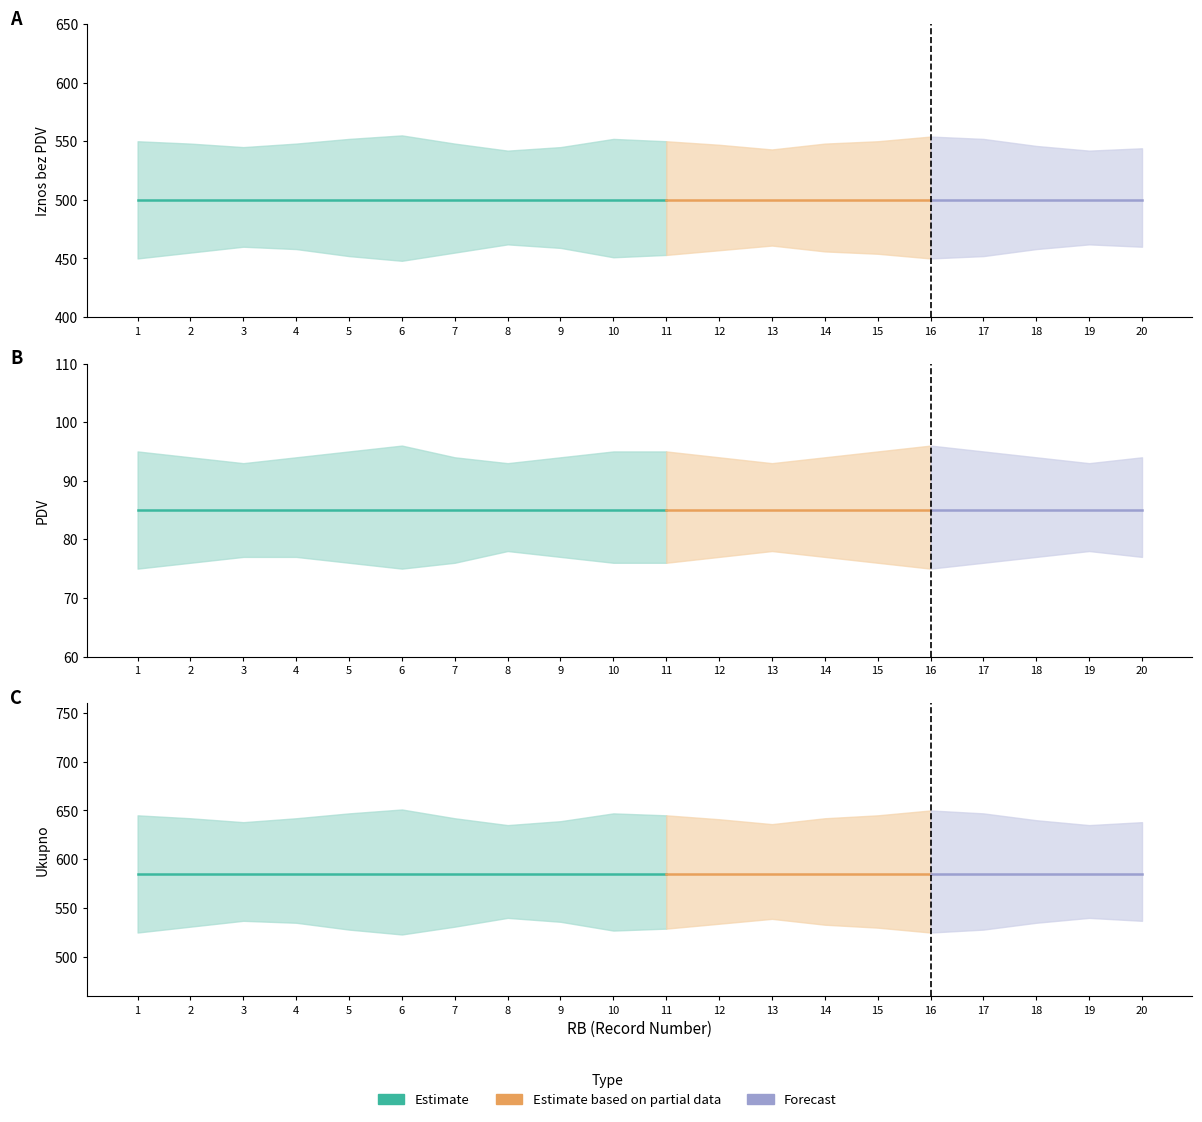

What value does the Iznos bez_PDV series have at 11?

500